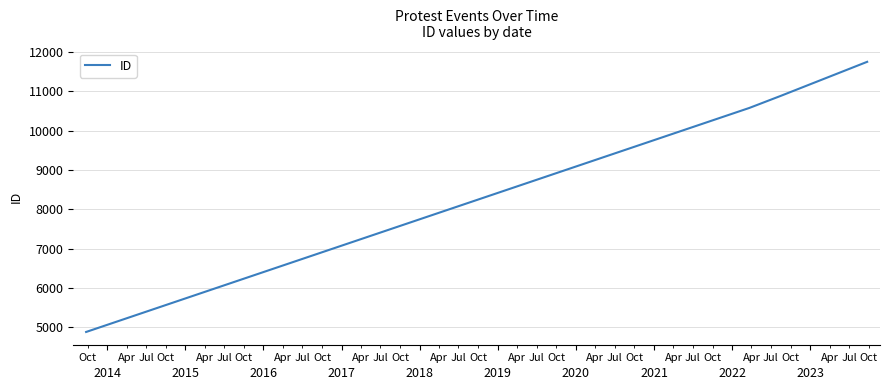

True or false: there are more than 0 points higher than both neighbors.

False